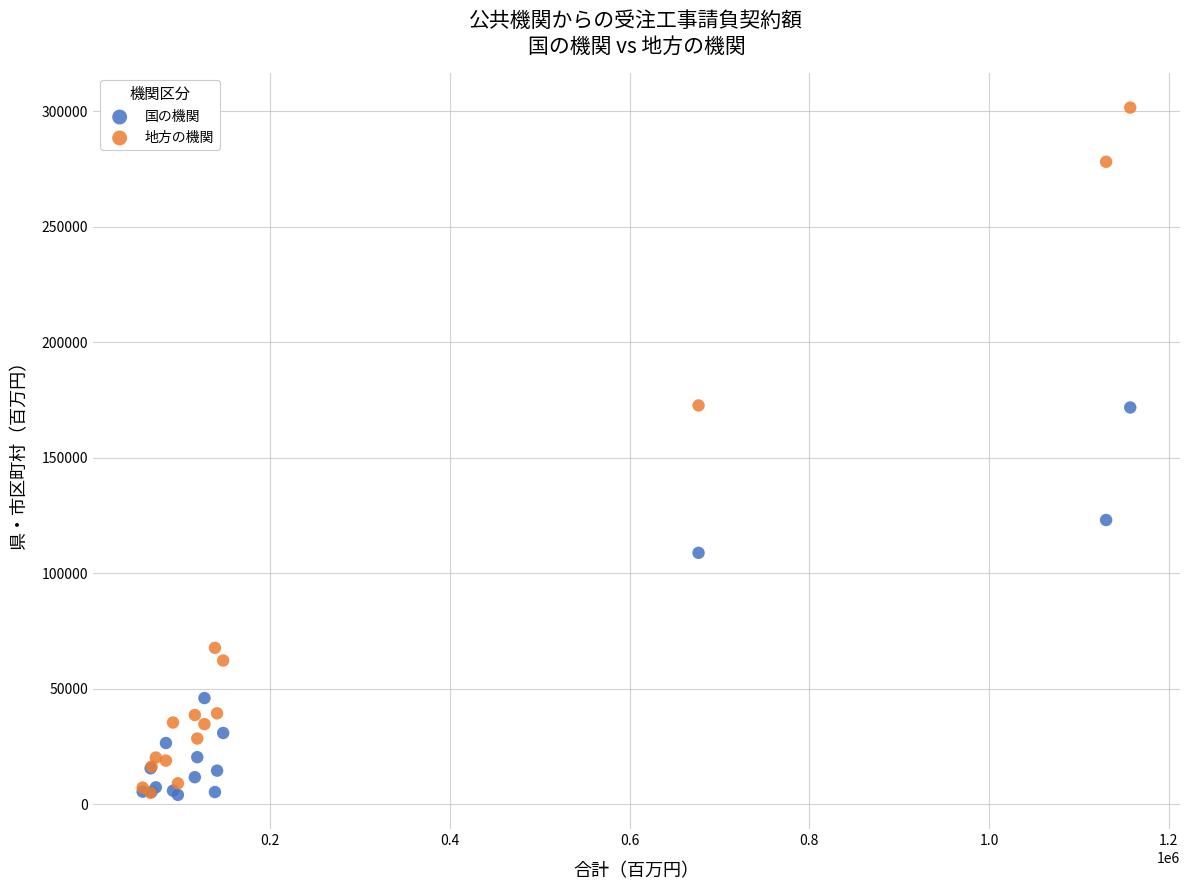

Which series contains the highest Y value?

地方の機関